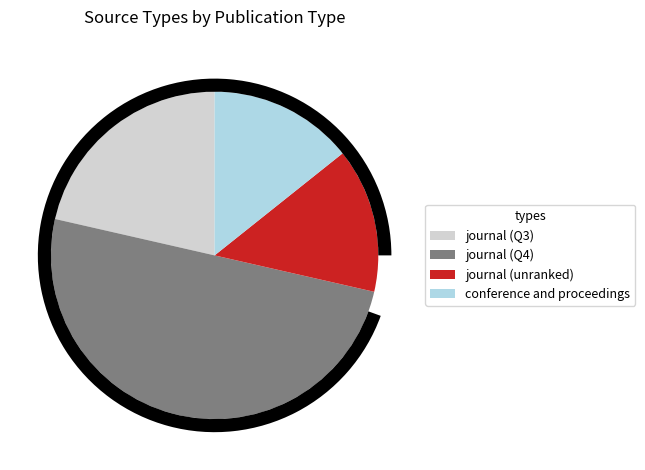

To the nearest percent, what percentage of the pie is journal?

86%